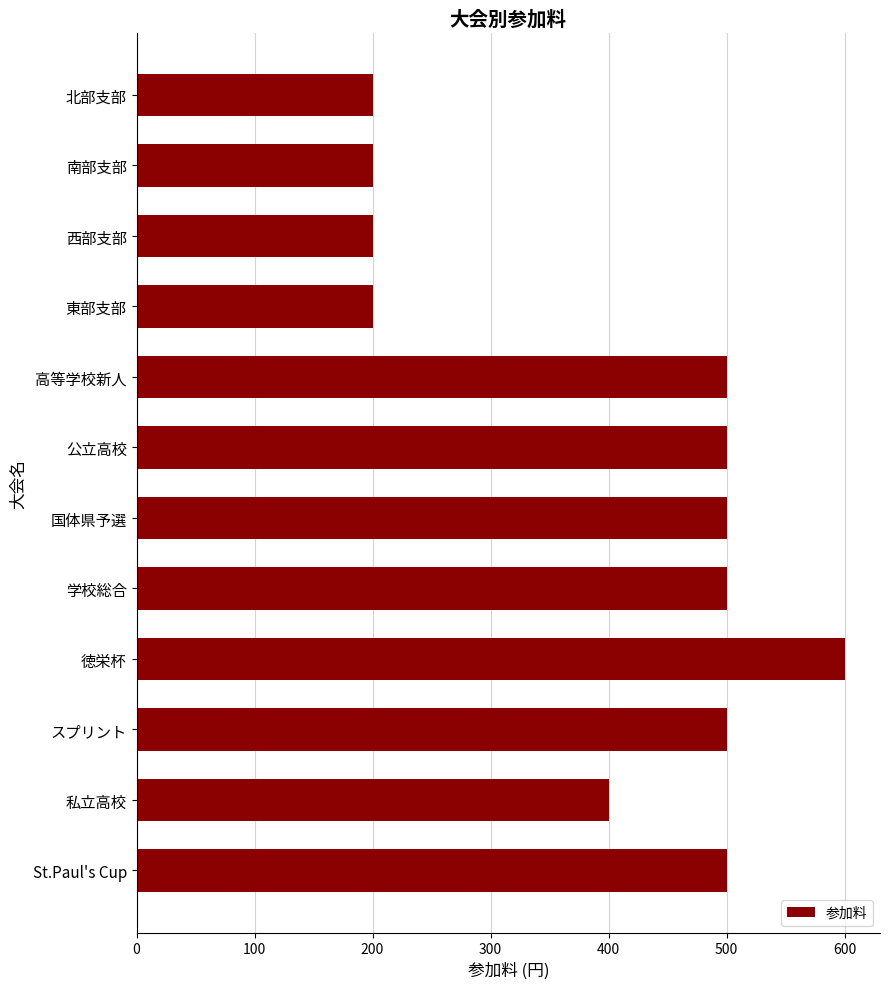

What is the change in value from St.Paul's Cup to 北部支部?

-300